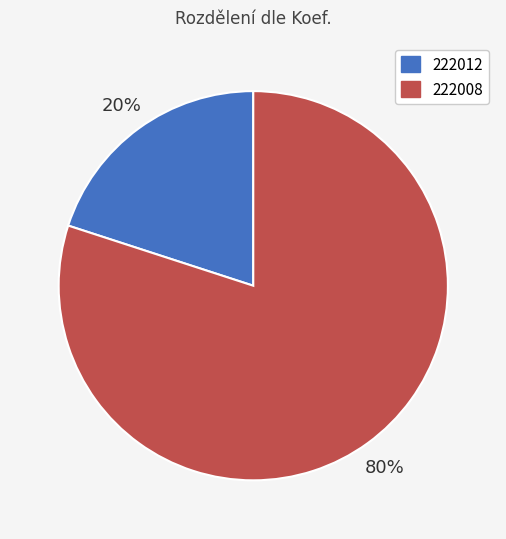

Which category has the biggest portion of the pie?

222008